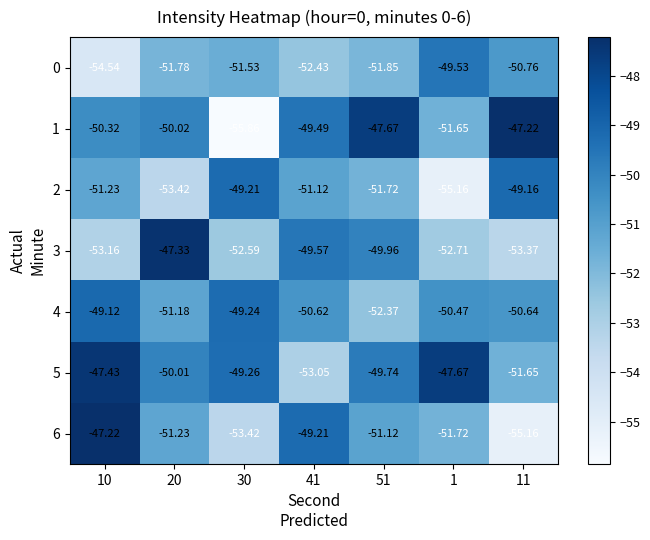

Is the value of 0 at 51 greater than the value of 6 at 20?

No